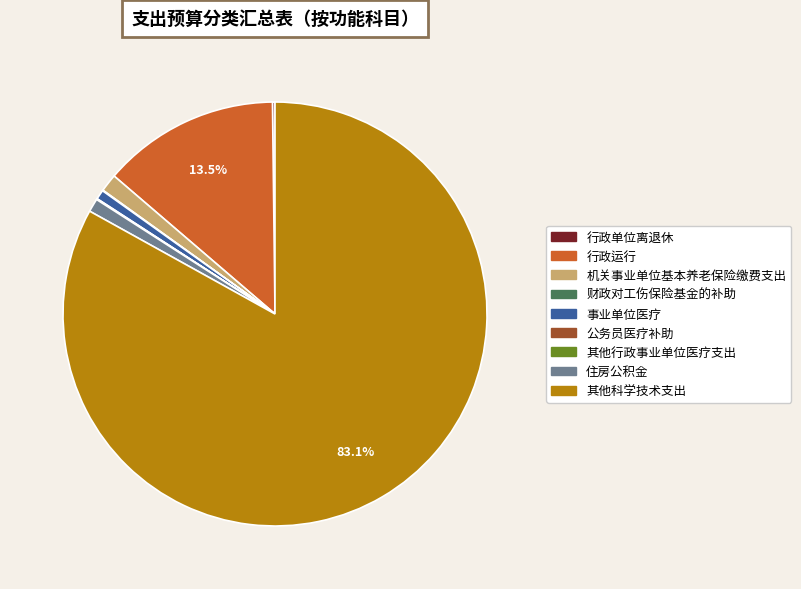

To the nearest percent, what percentage of the pie is 其他科学技术支出?

83%